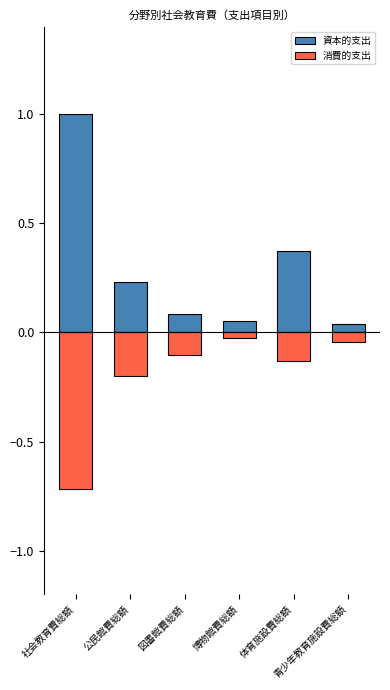

At 社会教育費総額, list the series in order from smallest to largest.

消費的支出, 資本的支出